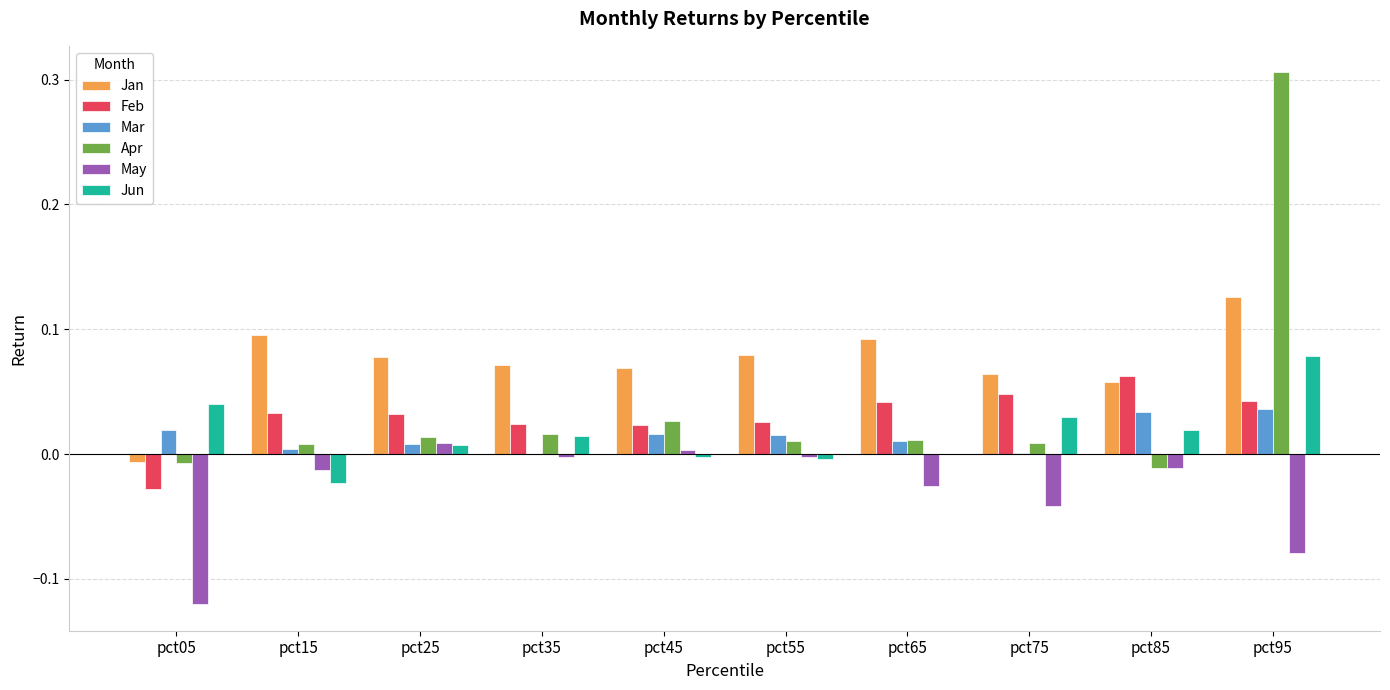

How many groups of bars are there?

10